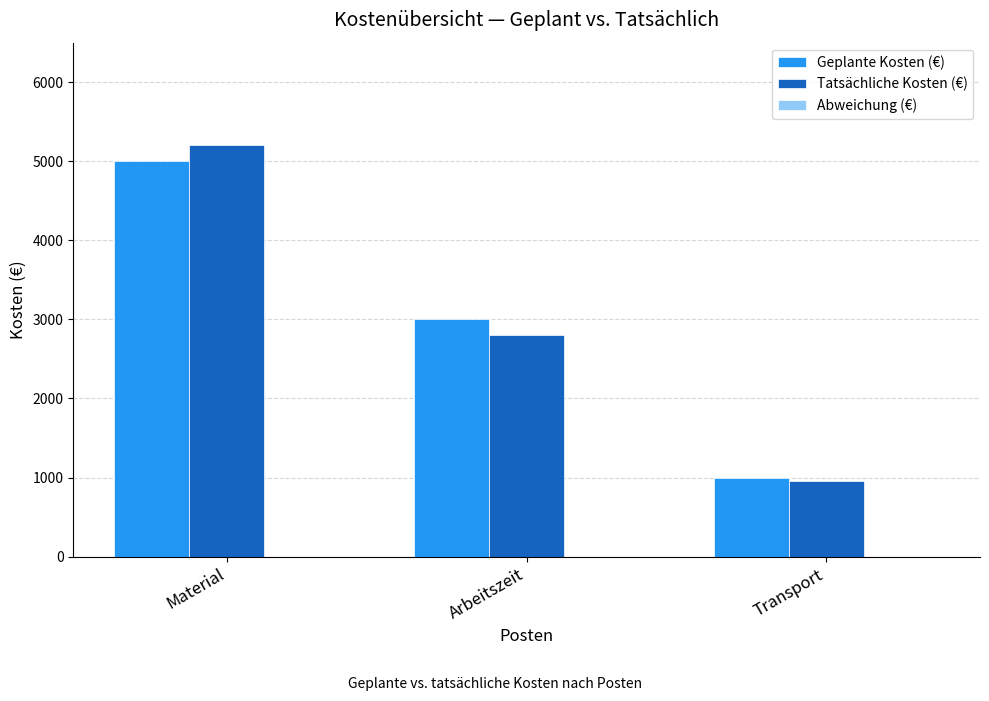

How many bars are there in each group?

2